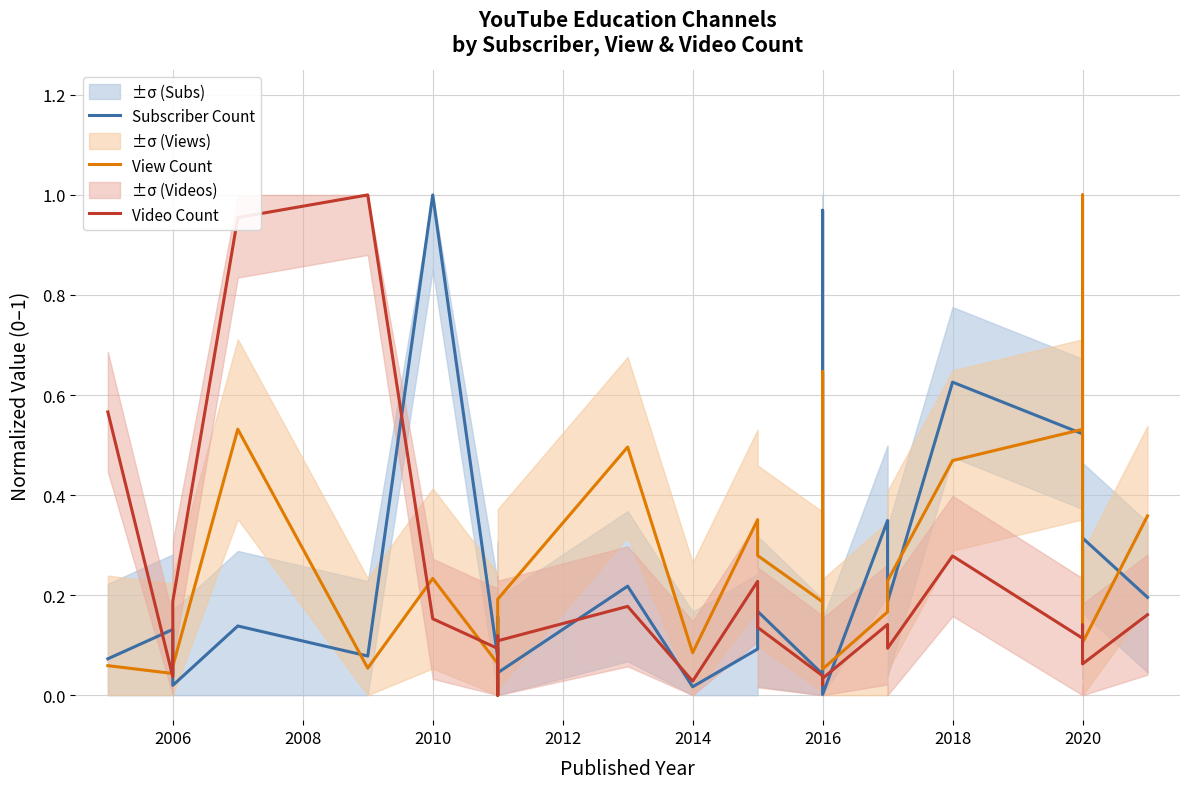

What are all the series names shown in the legend?

Subscriber Count, View Count, Video Count